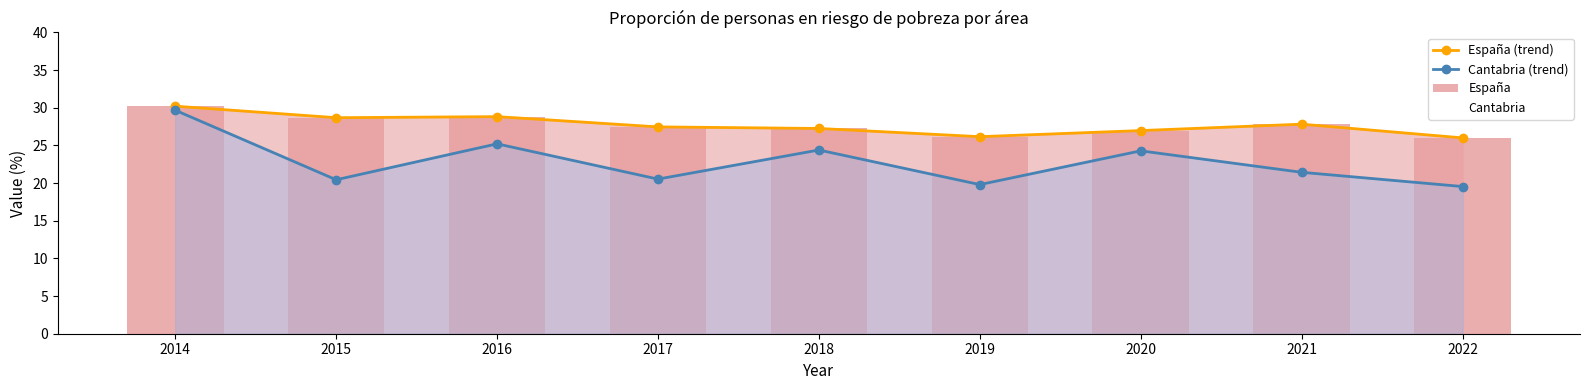

Is it true that España equals 44.5 at 2022?

False